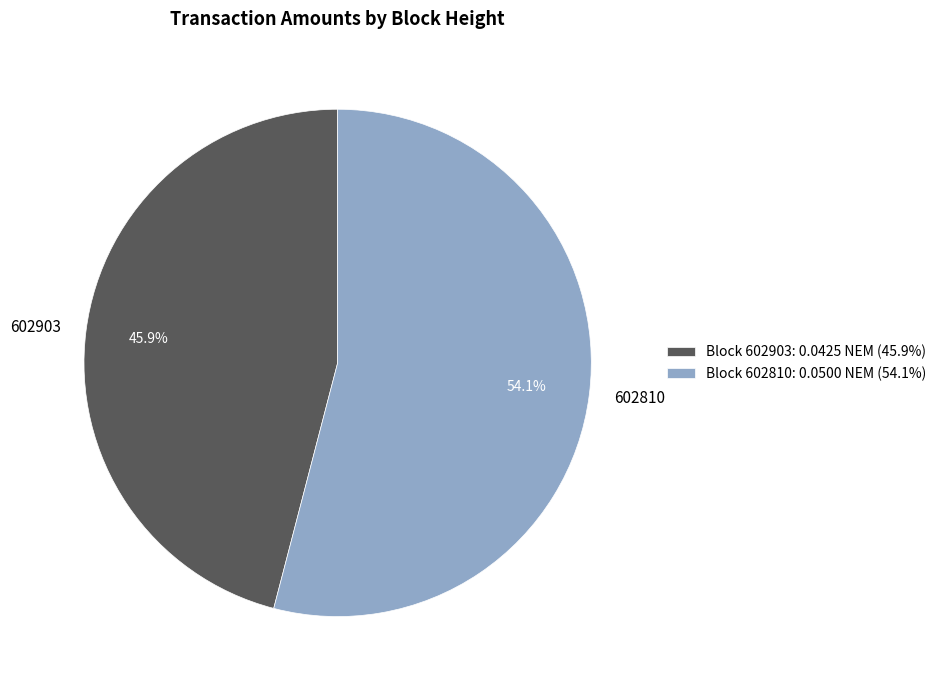

What is the total percentage of 602903 and 602810?

100.0%